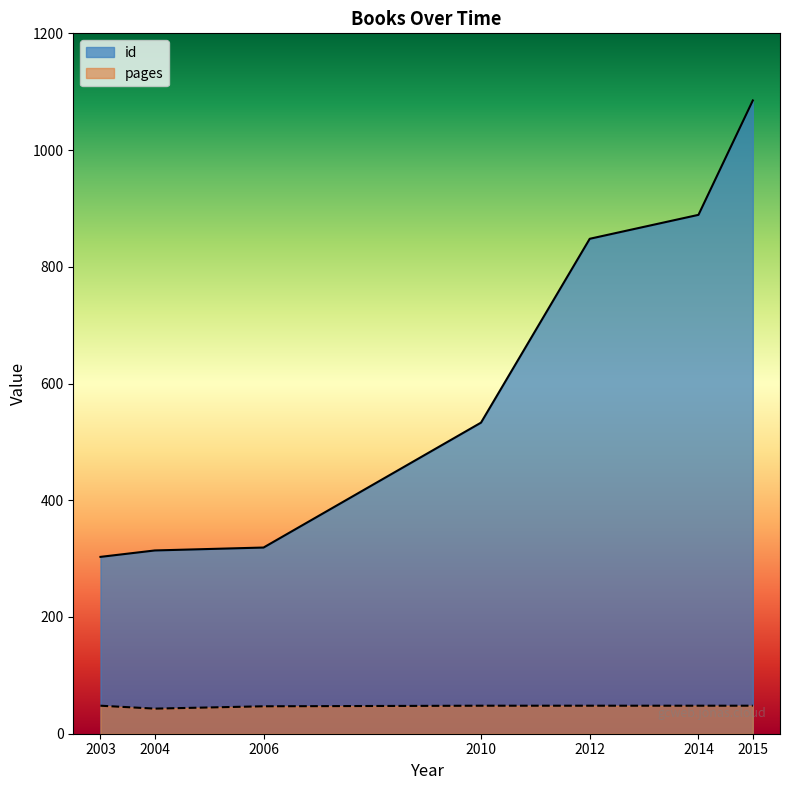

The value of id at 2003 is 169. True or false?

False